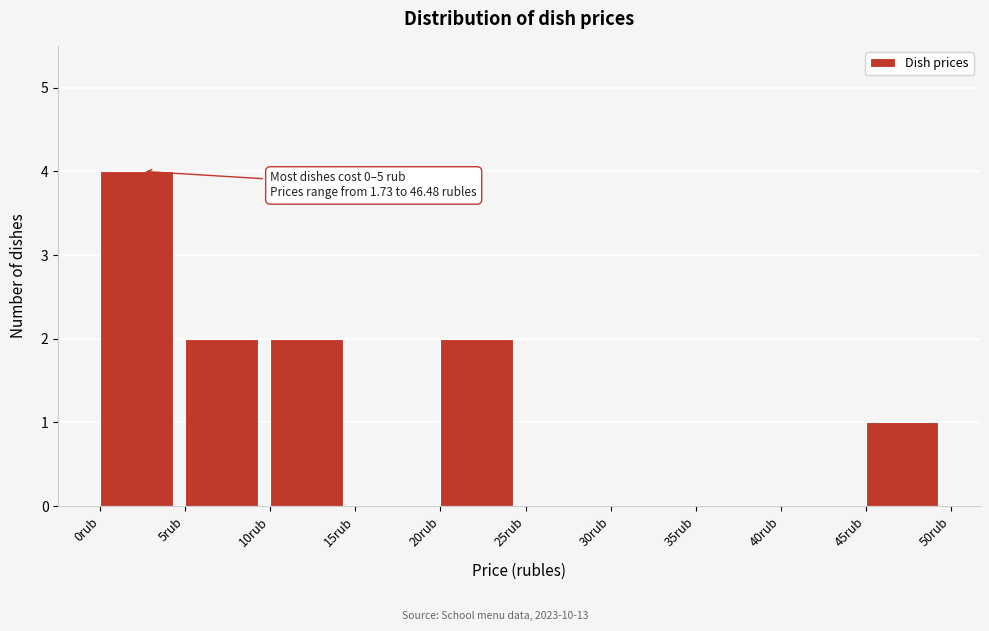

Which range on the x-axis has the tallest bar?

0 to 5